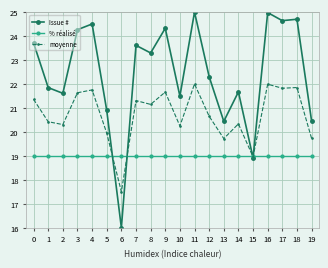

Which series ends up on top after the final intersection of % réalisé and Issue #?

Issue #